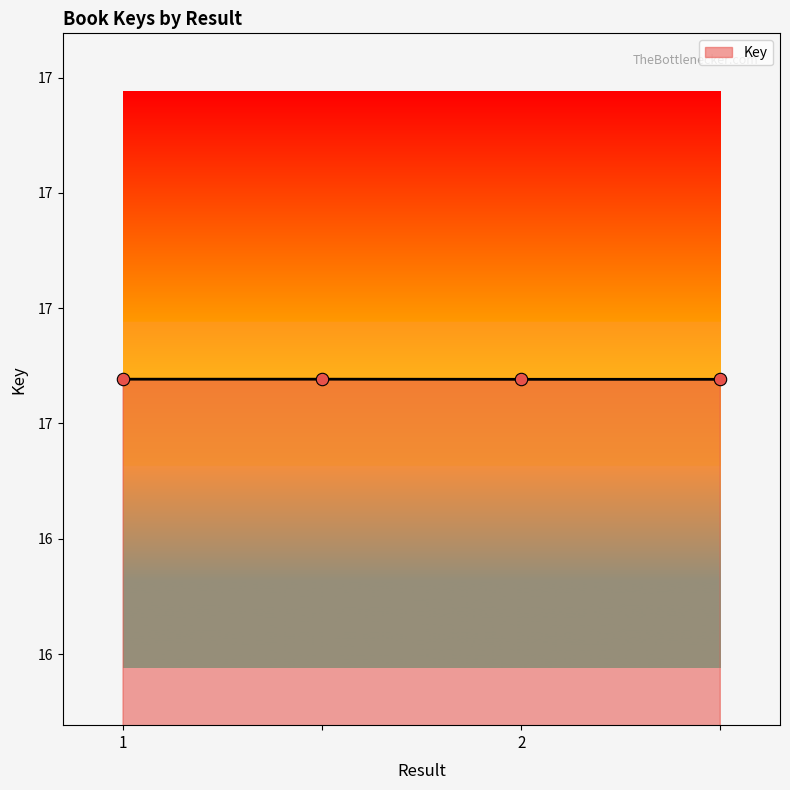

Does the chart have visible grid lines?

No